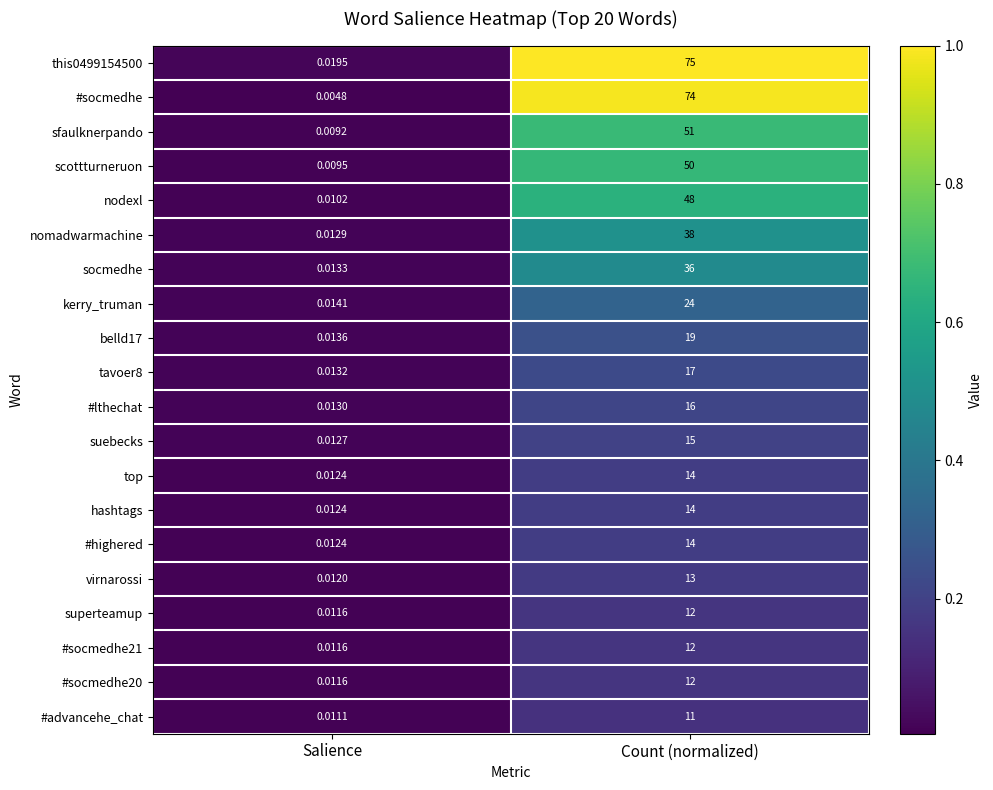

At which label is belld17 closest to 9?

Salience